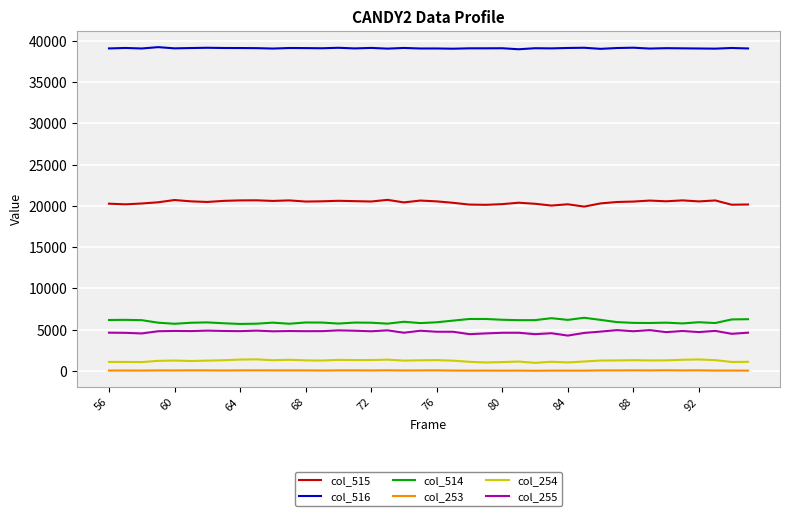

True or false: col_514 and col_516 cross at least once.

False